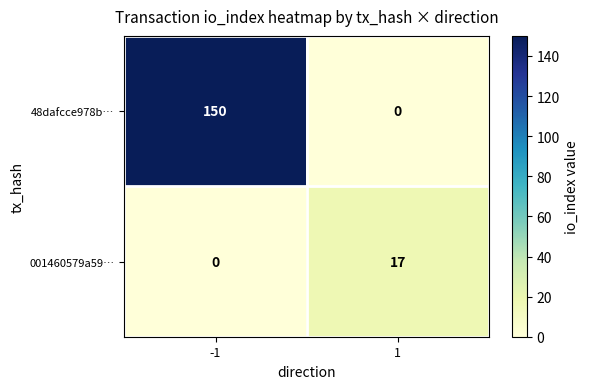

What is the sum of all 48dafcce978b… values?

150